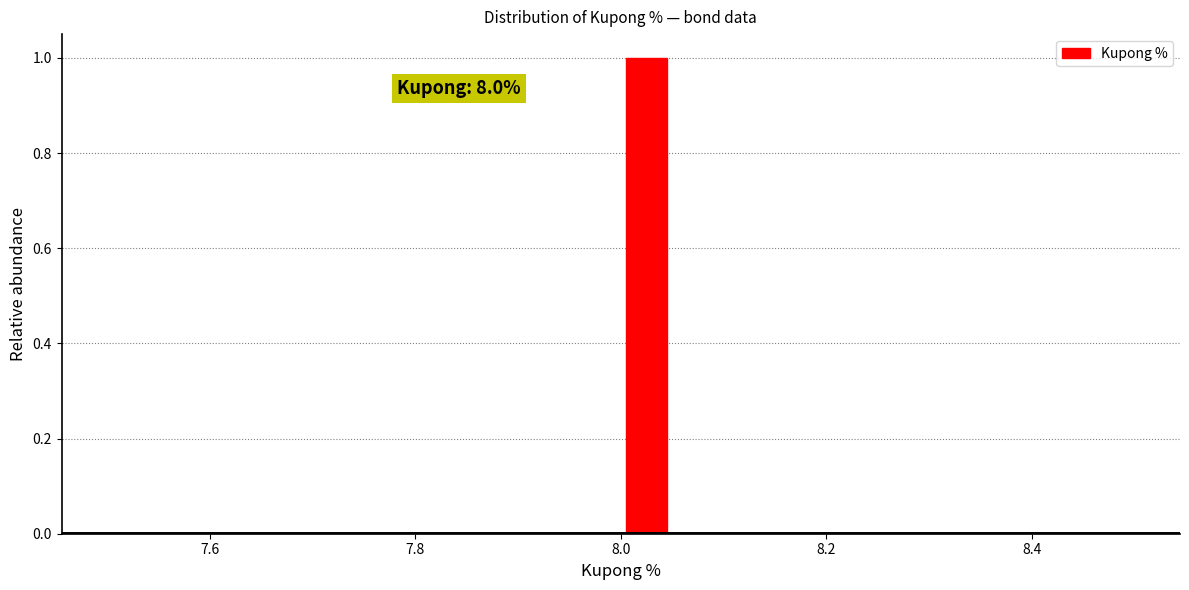

Read against the x-axis, roughly where is the centre of the tallest bar?

8.02